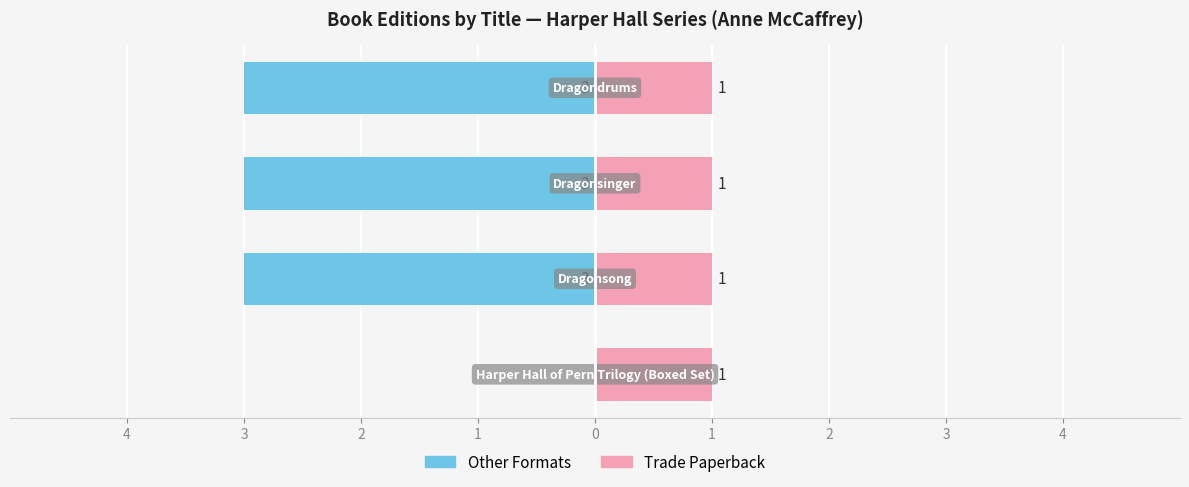

Count the Other Formats values in the range -3 to 0.

4